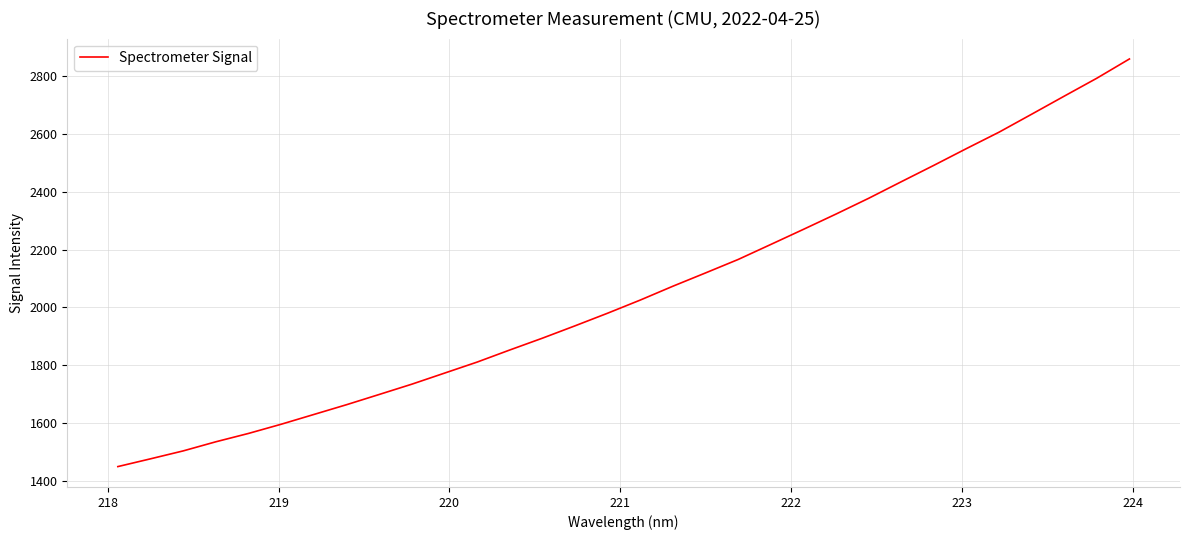

What is the smallest value displayed?

1450.4